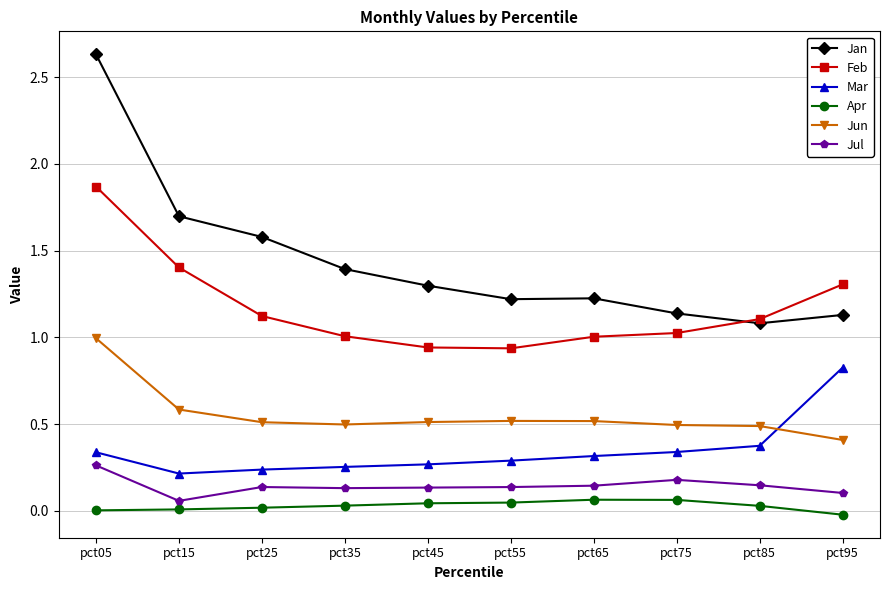

At which label does Jul reach its minimum?

pct15